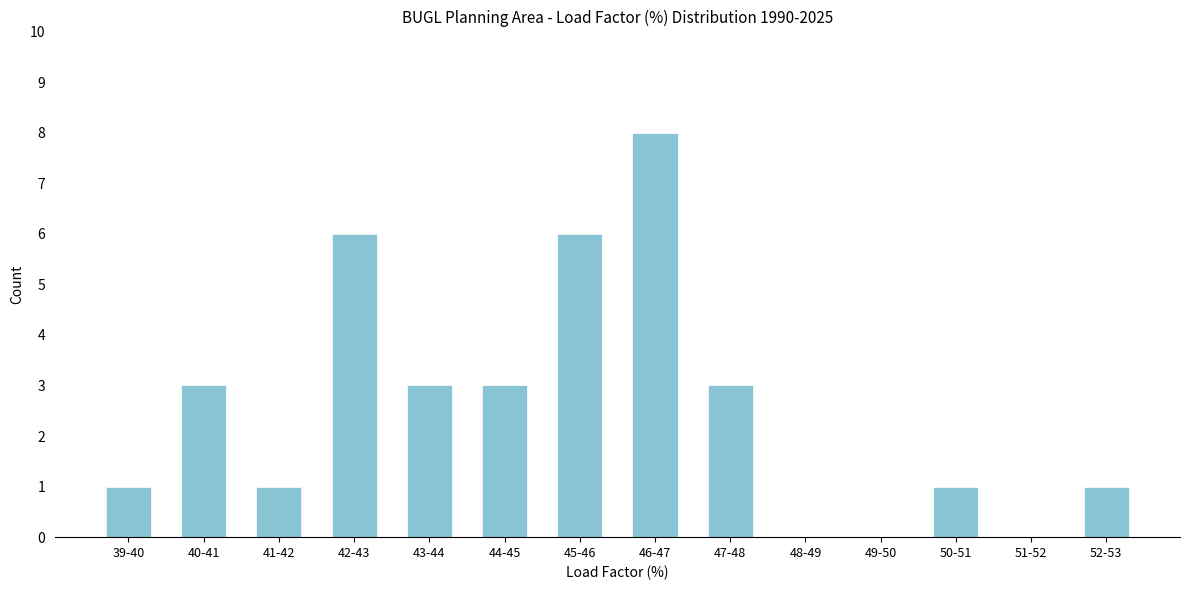

Reading left to right, extract all data points from this chart.

39-40=1	40-41=3	41-42=1	42-43=6	43-44=3	44-45=3	45-46=6	46-47=8	47-48=3	48-49=0	49-50=0	50-51=1	51-52=0	52-53=1